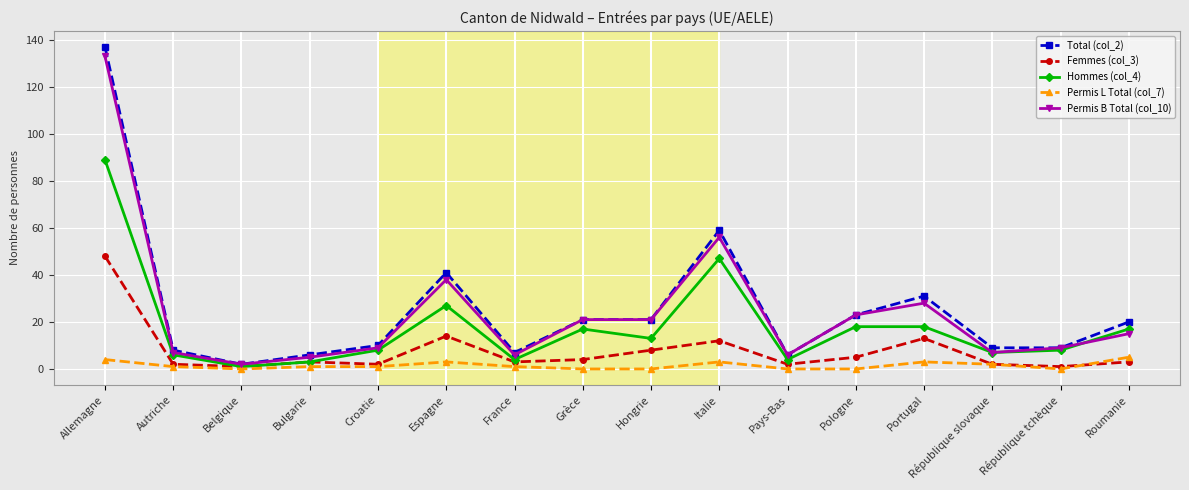

What is the greatest value displayed?

137